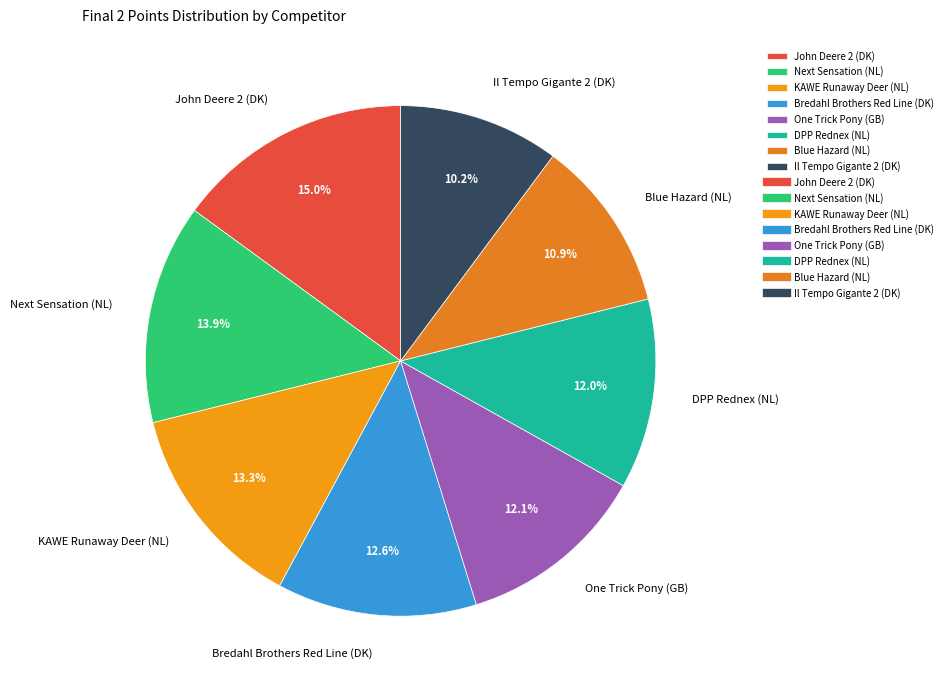

What is the smallest slice in the pie chart?

Il Tempo Gigante 2 (DK)